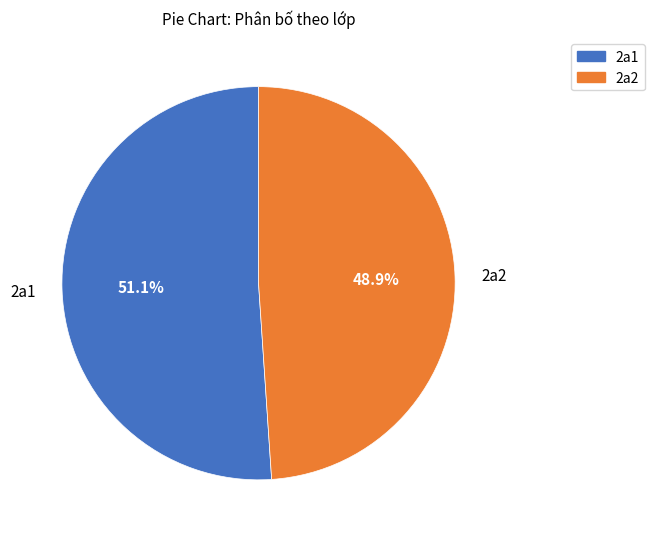

How much of the chart is everything except 2a1?

48.9%